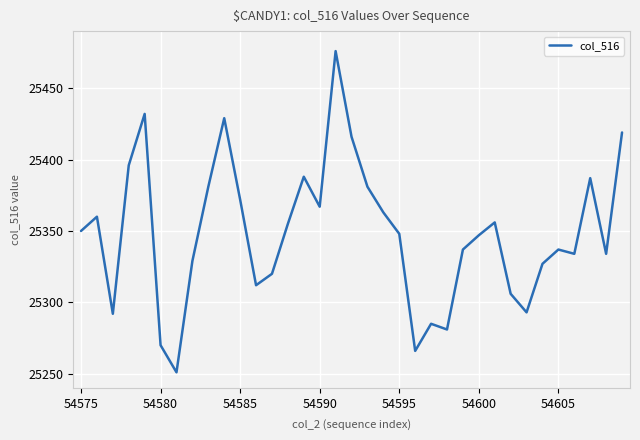

What is the smallest value displayed?

25251